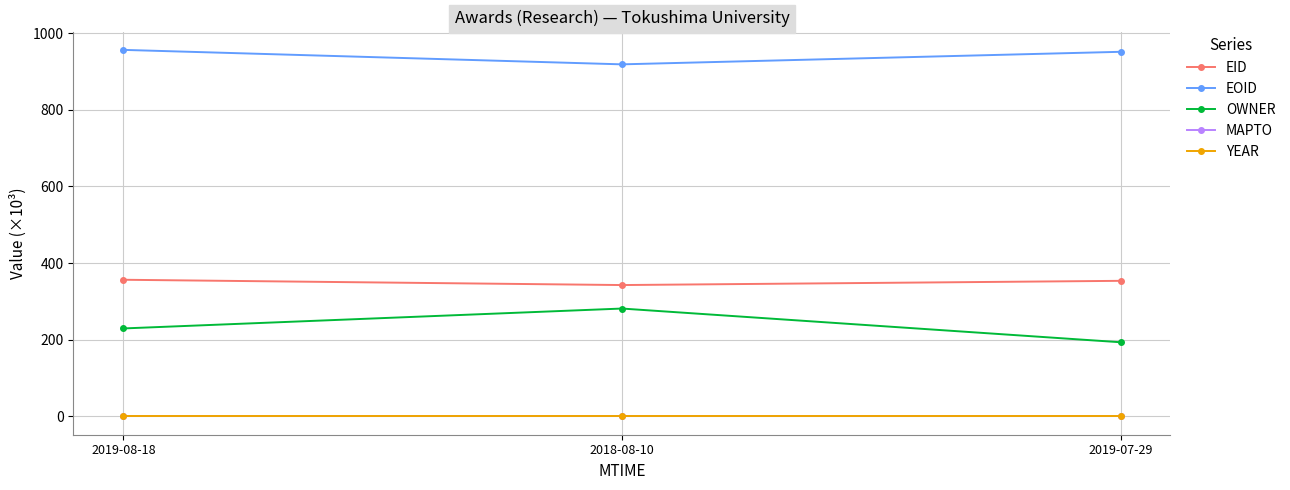

Is it true that YEAR equals 2.0 at 2019-07-29?

True